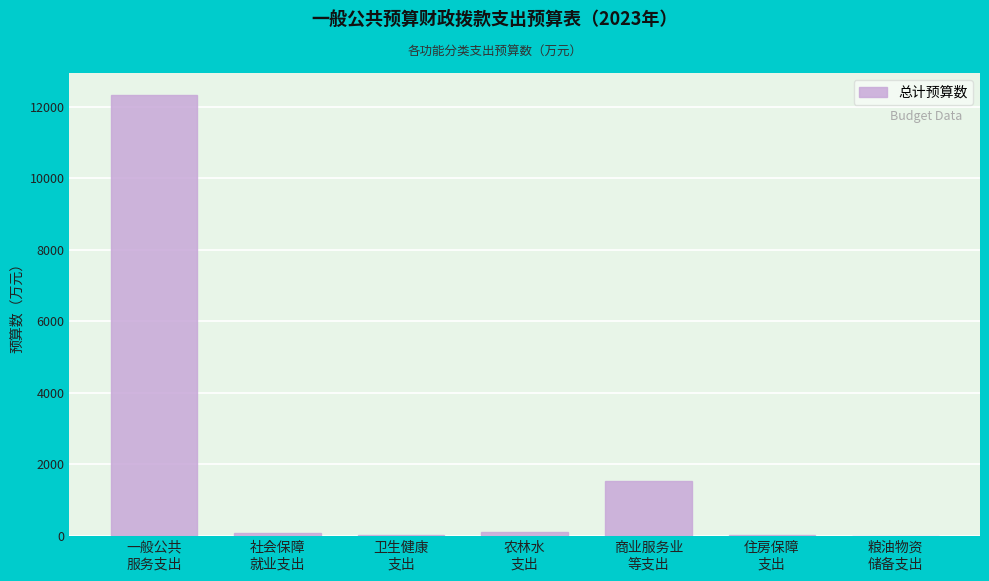

What is the greatest value displayed?

12332.7